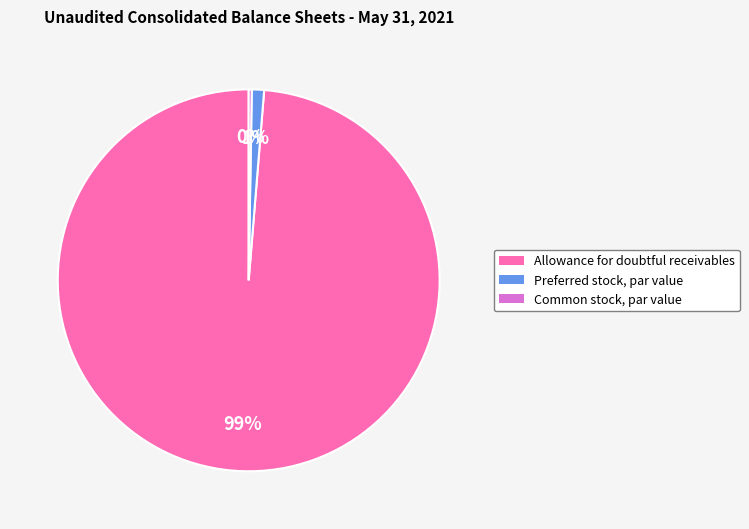

To the nearest percent, what is the average slice percentage?

33%